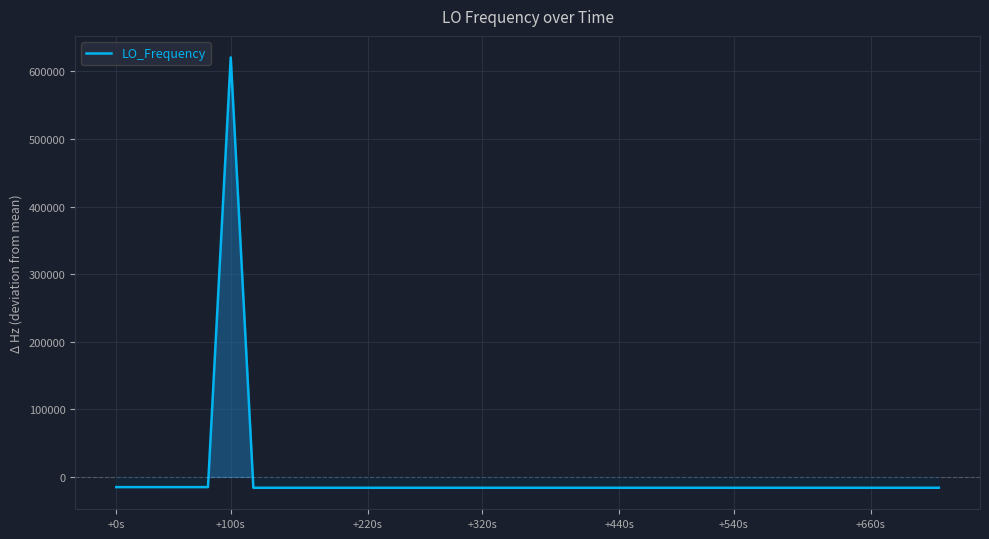

What is the maximum value shown in the chart?

620593.5